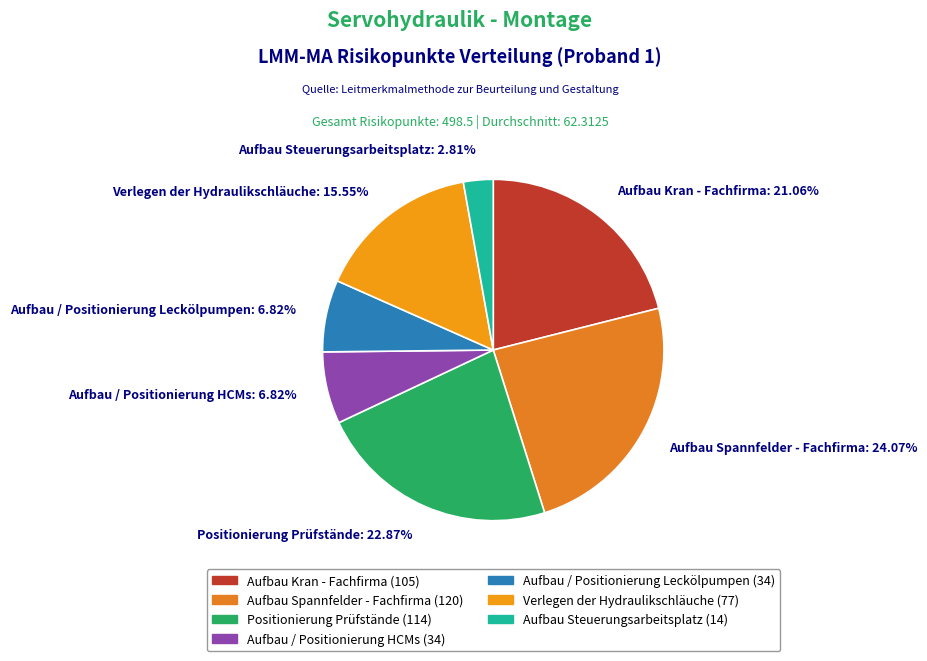

The Aufbau Kran - Fachfirma slice represents 8% of the pie. True or false?

False